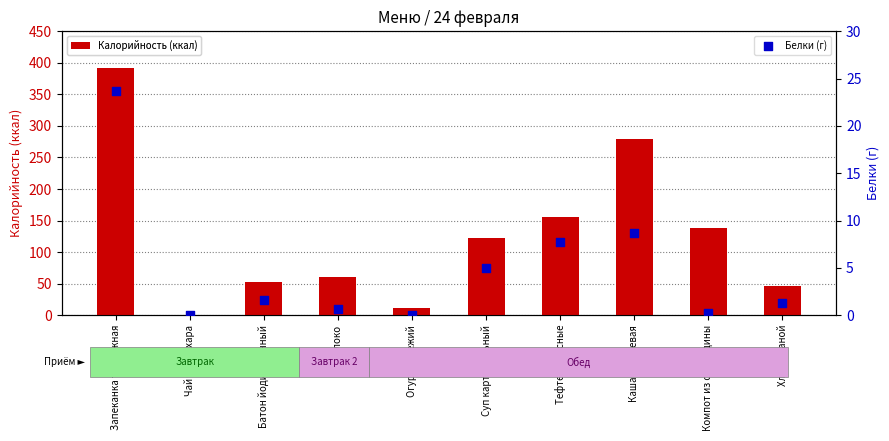

Is the value of Калорийность (ккал) at Огурец свежий greater than the value of Белки (г) at Хлеб ржаной?

Yes